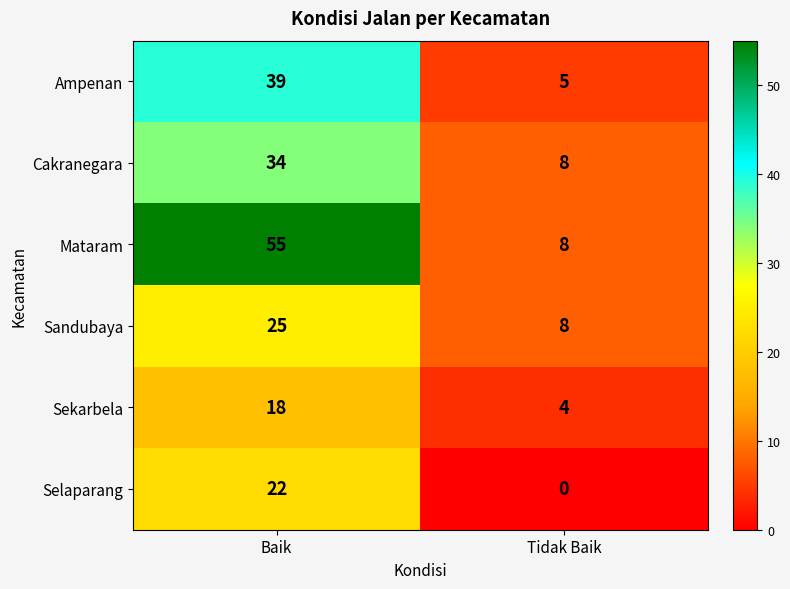

Reading right to left, extract all data points from this chart.

Ampenan: 5	39
Cakranegara: 8	34
Mataram: 8	55
Sandubaya: 8	25
Sekarbela: 4	18
Selaparang: 0	22